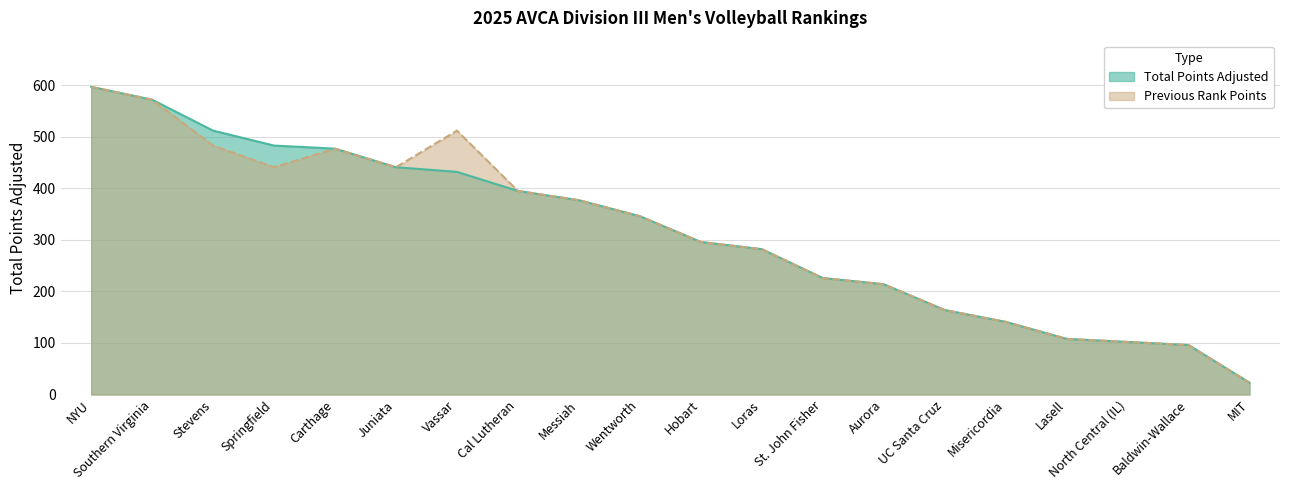

How many values in the Total Points Adjusted series exceed 346?

9